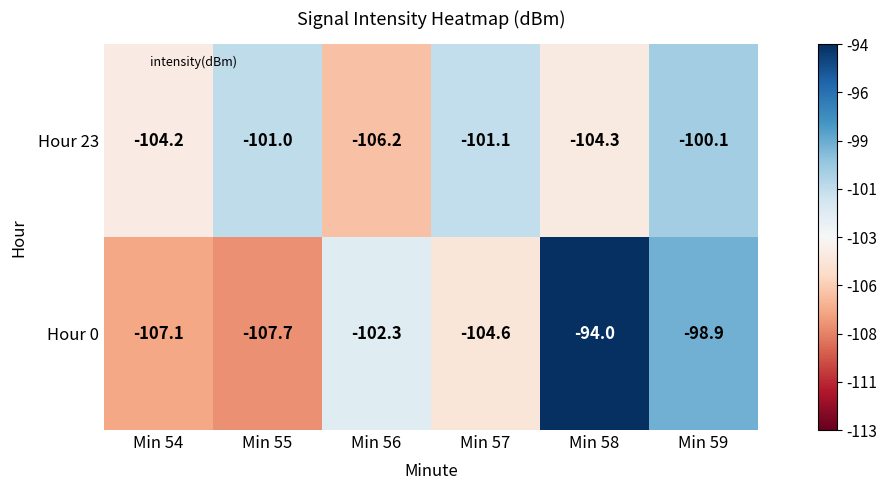

What is the greatest value displayed?

-94.0